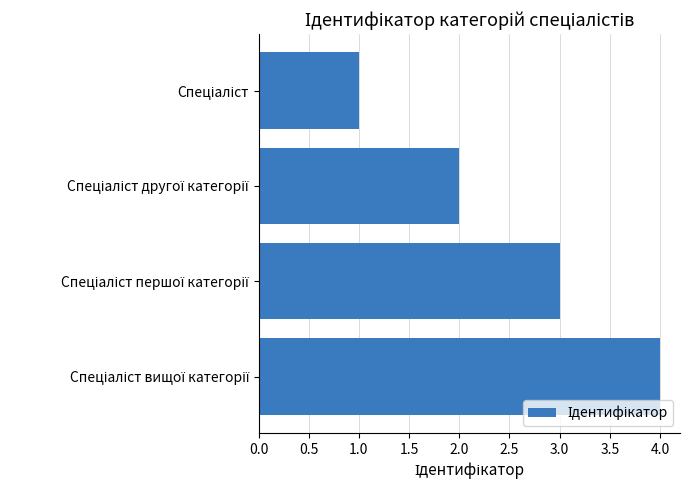

Count the values in the range 2 to 4.

3